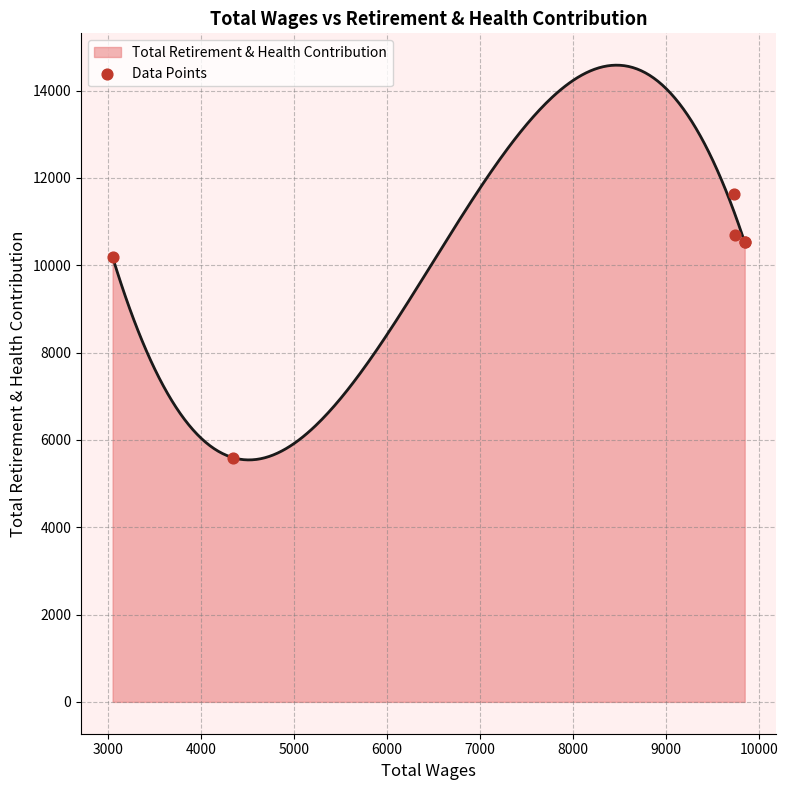

What is the maximum value for Total Retirement & Health Contribution?

14581.2